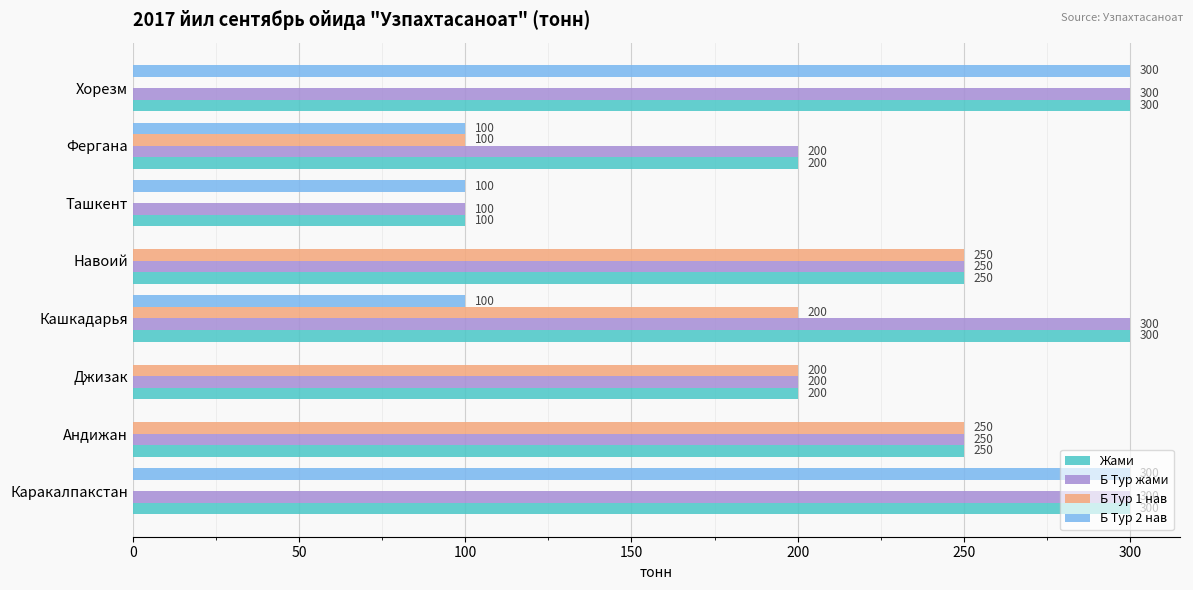

How many Б Тур 2 нав values are between 0 and 300?

8